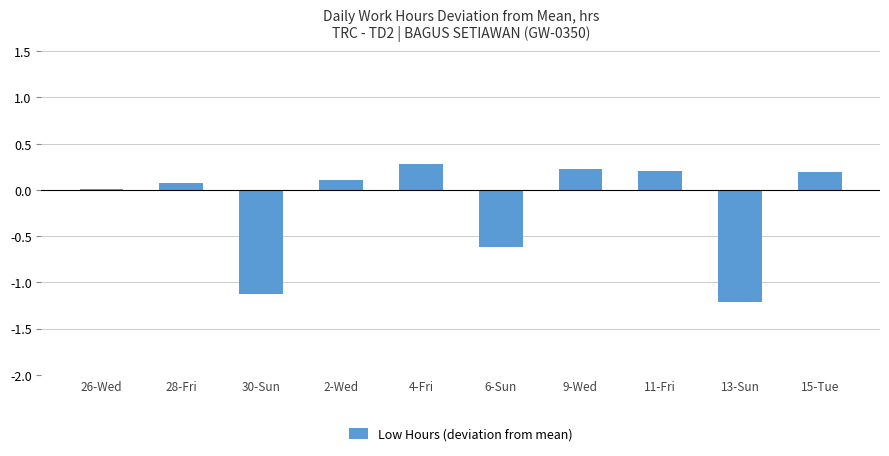

What is the sum of all values?

-1.9